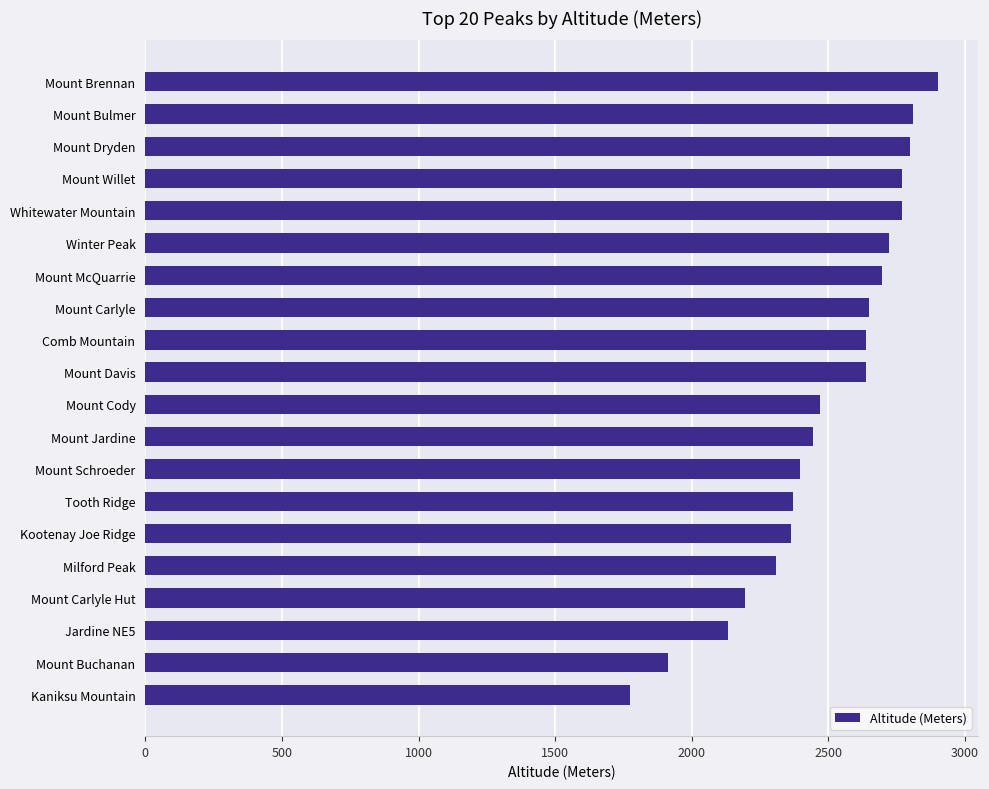

How many data points are less than 2636?

10